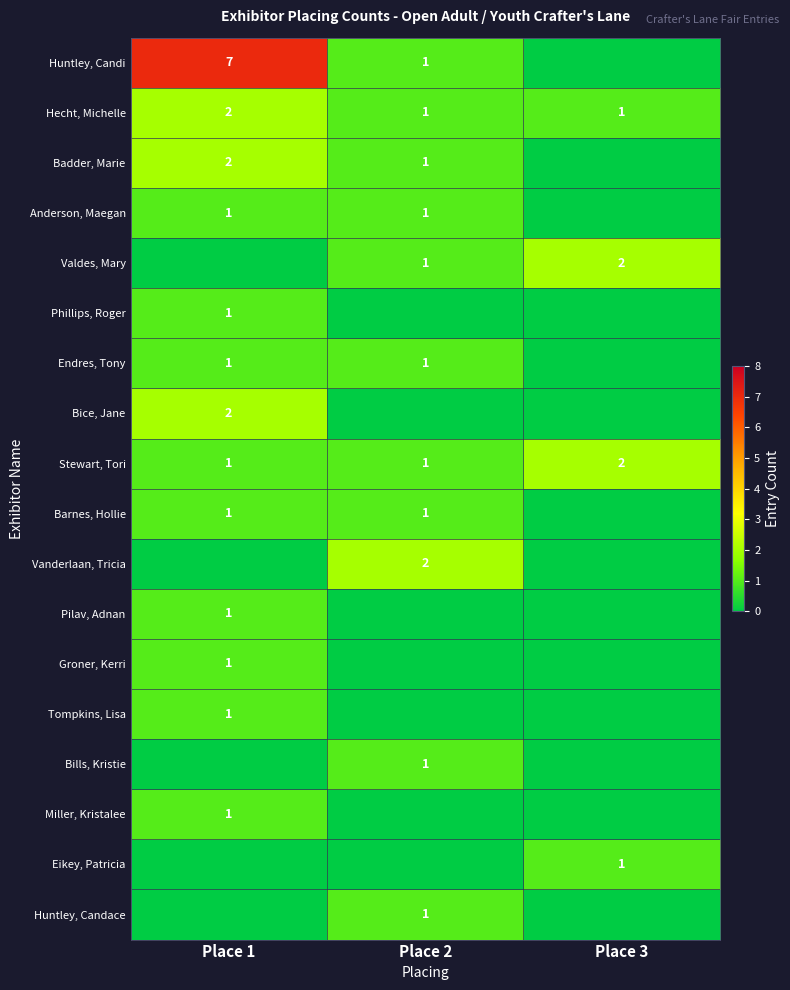

Is it true that Huntley, Candi equals 2 at Place 1?

False